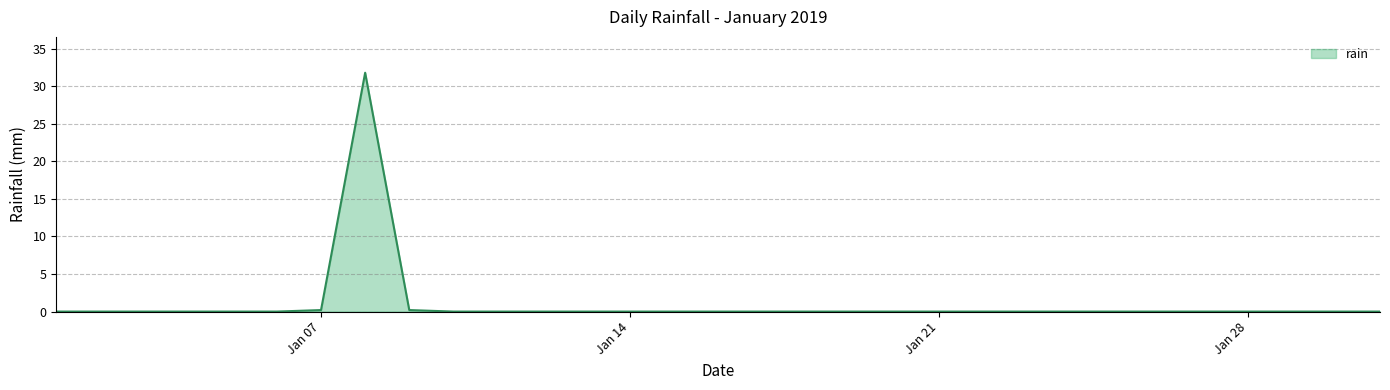

What is the maximum value shown in the chart?

31.8